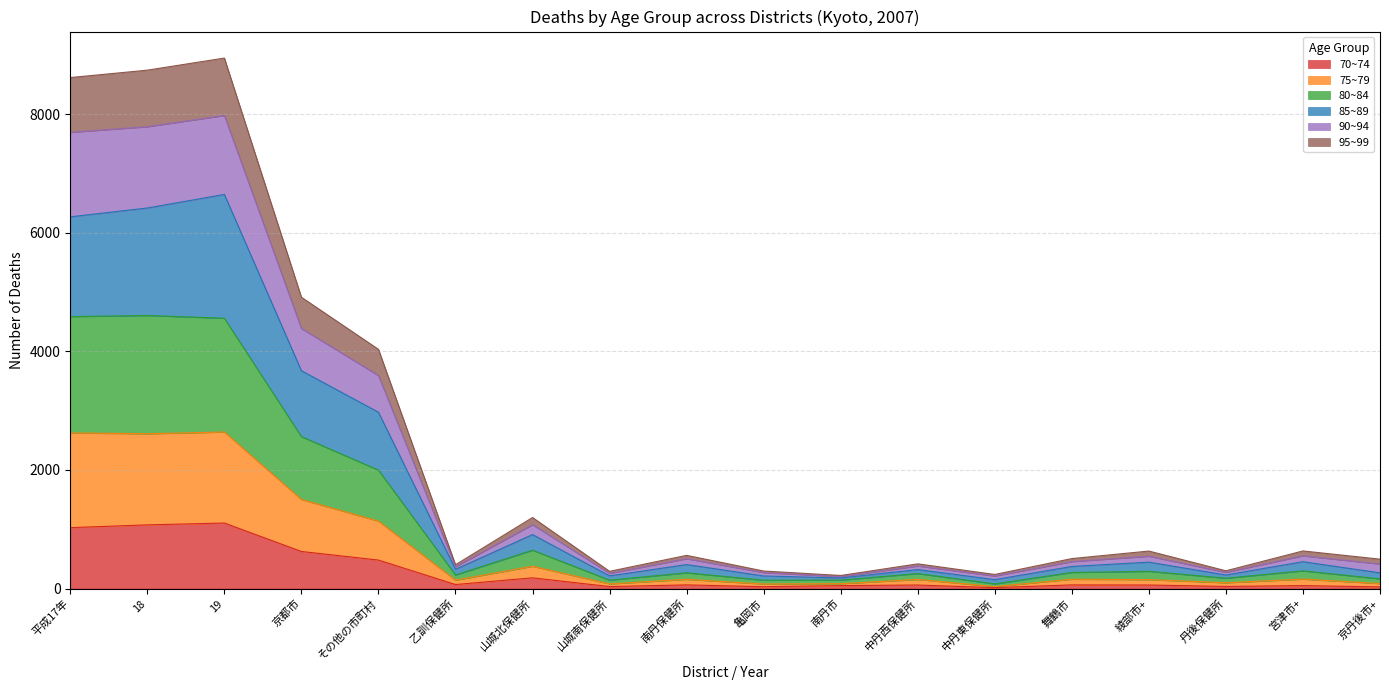

True or false: 75~79 and 80~84 intersect in this chart.

False